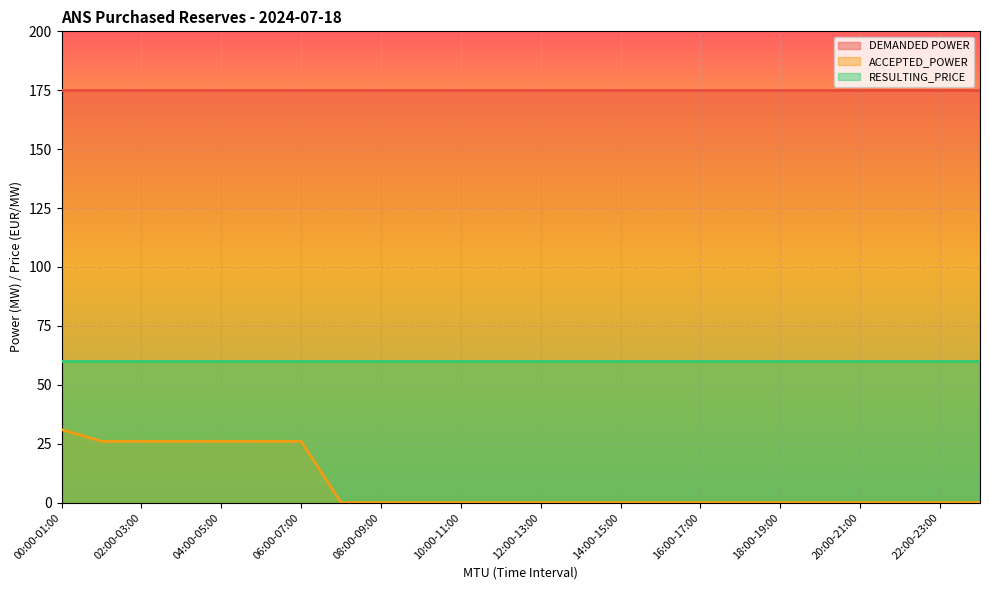

Rank the series at 10:00-11:00 from highest to lowest value.

DEMANDED POWER, RESULTING_PRICE, ACCEPTED_POWER